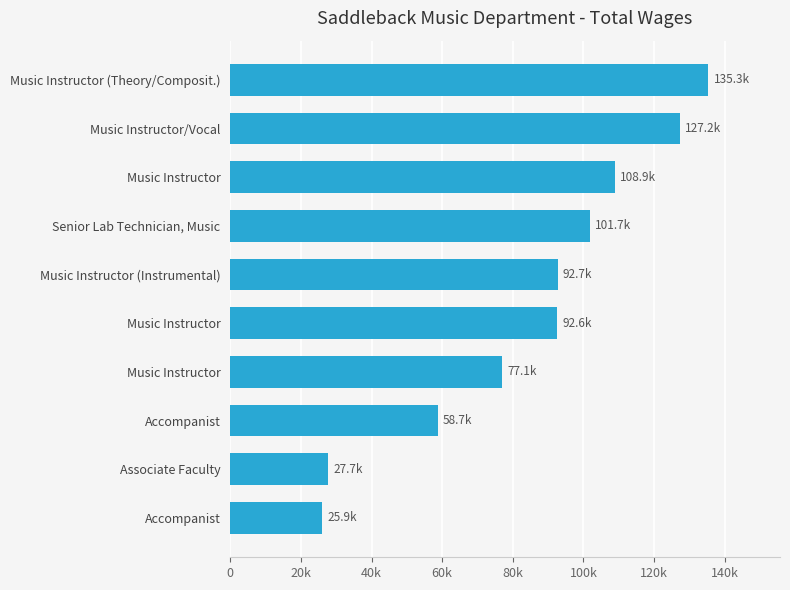

What is the sum of all values?

847877